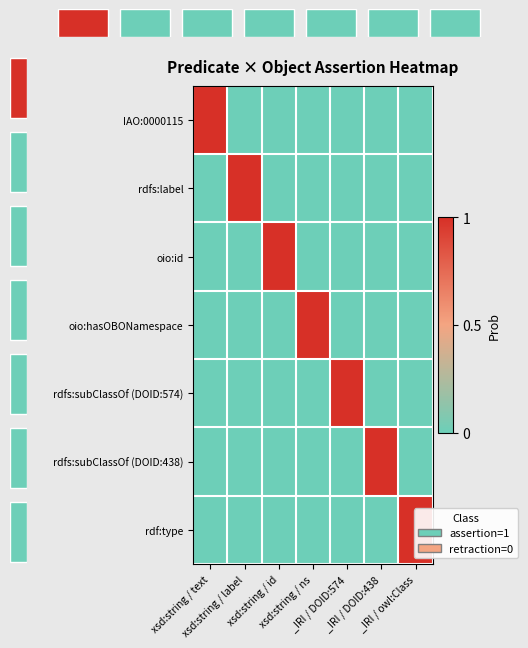

Which series changed the most between xsd:string / label and xsd:string / id?

rdfs:label